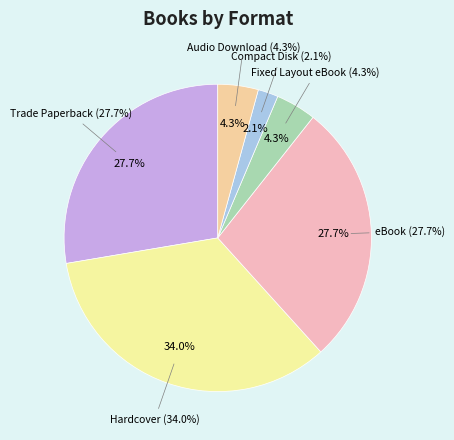

Is eBook the majority of the pie?

No